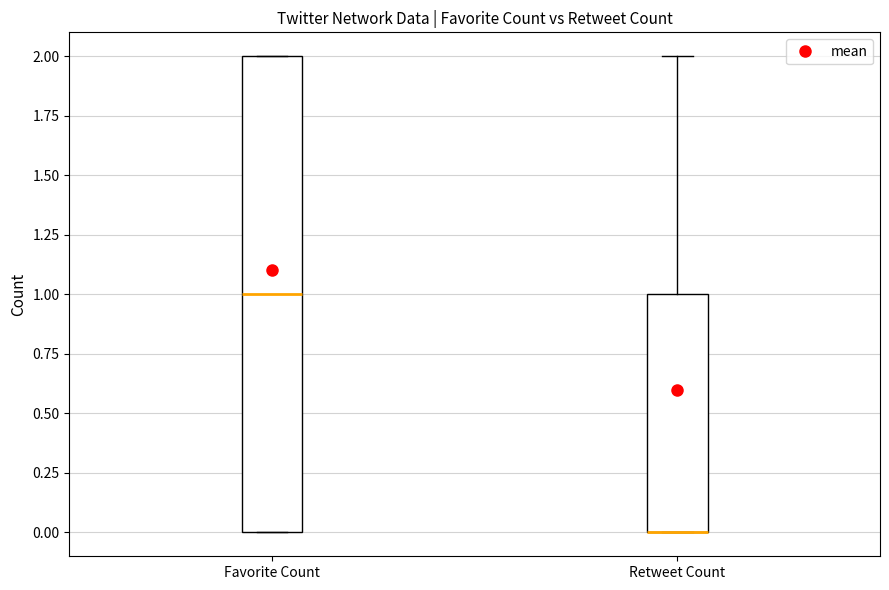

Where is the upper edge of the box for Favorite Count on the y-axis? The values are not printed on the chart, so give them approximately, as read against the axis.

2